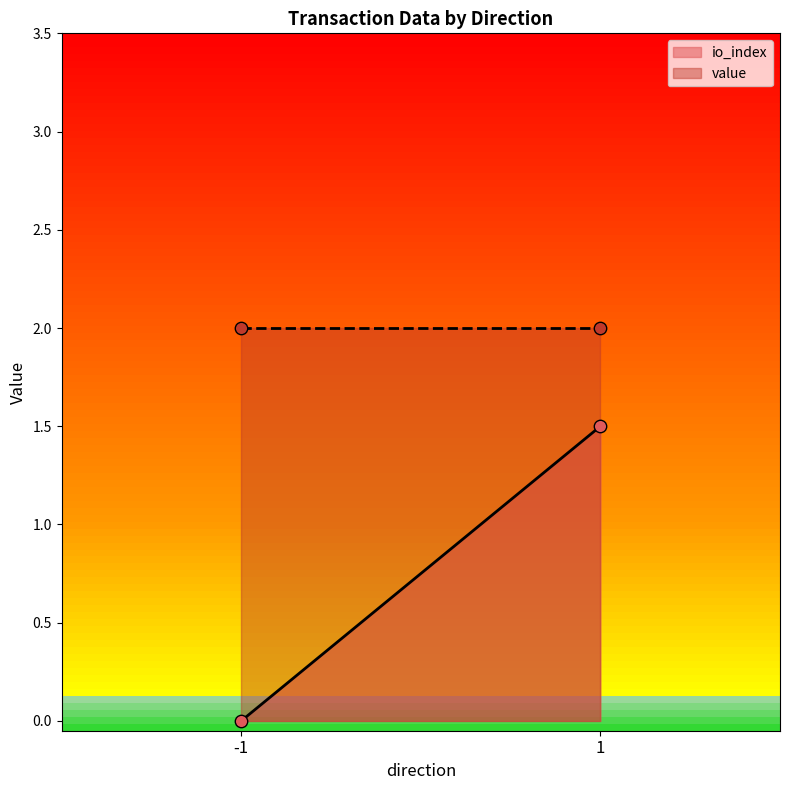

Which series reaches the maximum Y coordinate?

io_index